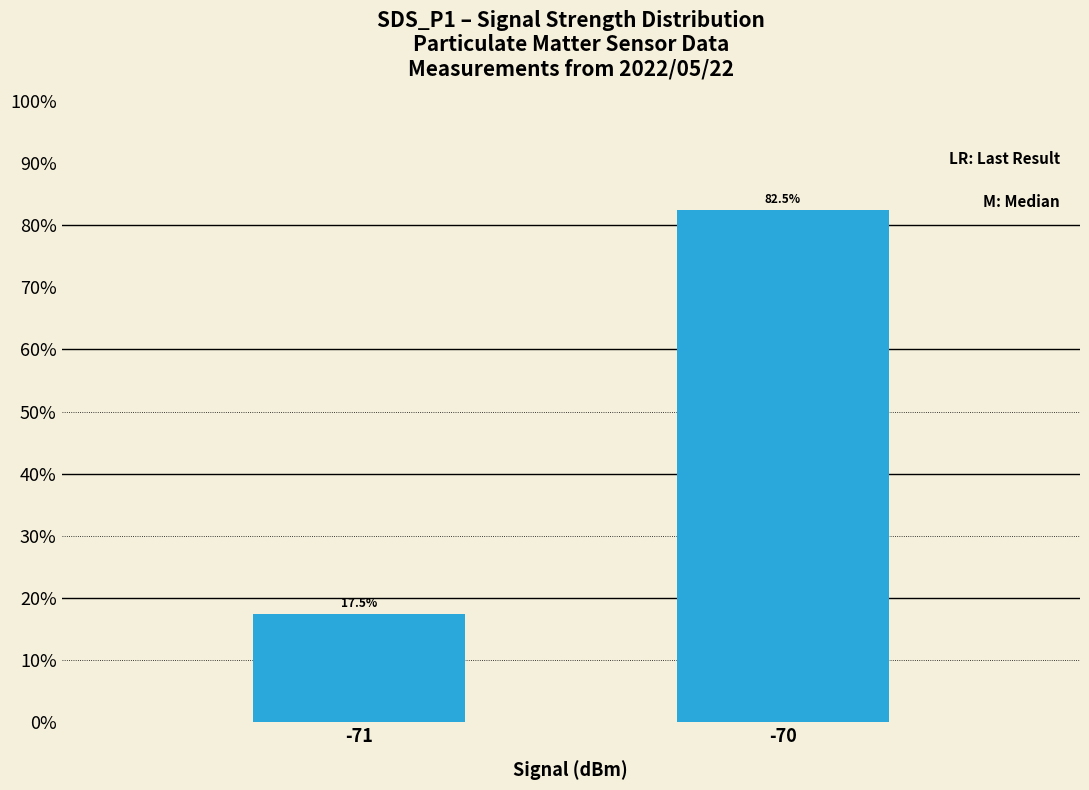

What is the change in value from -71 to -70?

+65.0